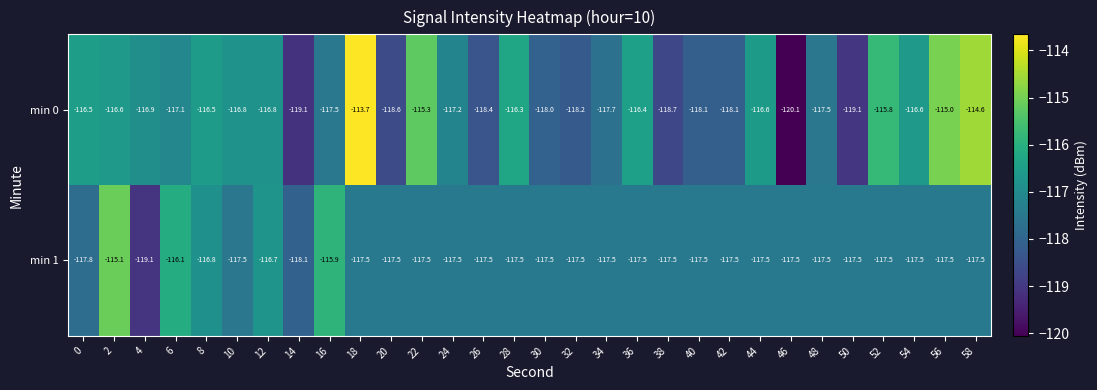

Which category has the lowest value across all series?

46